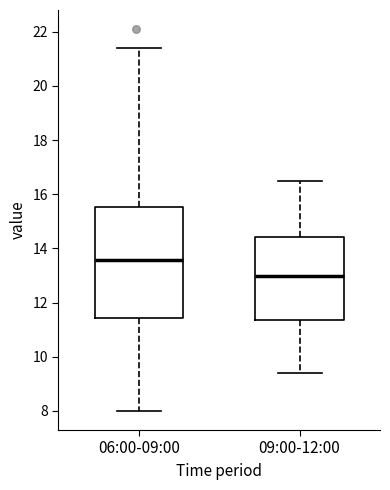

Which box is the tallest, from its lower edge to its upper edge?

06:00-09:00